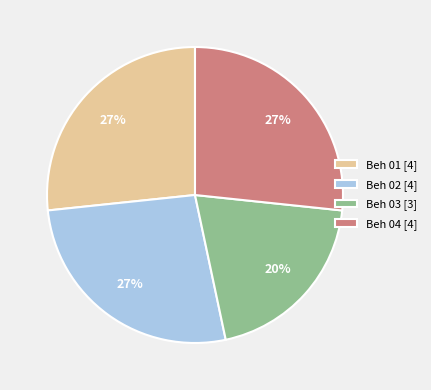

Do Beh 02 [4] and Beh 04 [4] together represent more than half of the pie?

Yes